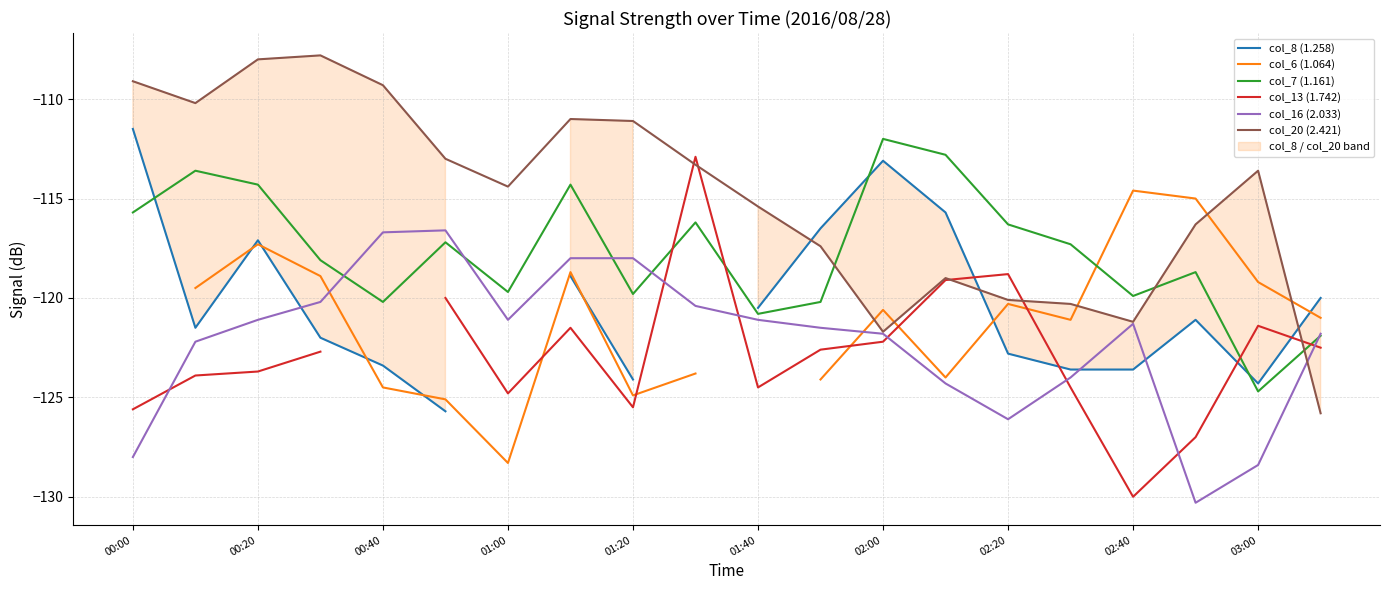

In col_16 (2.033), how many points are lower than both neighbors (excluding endpoints)?

3